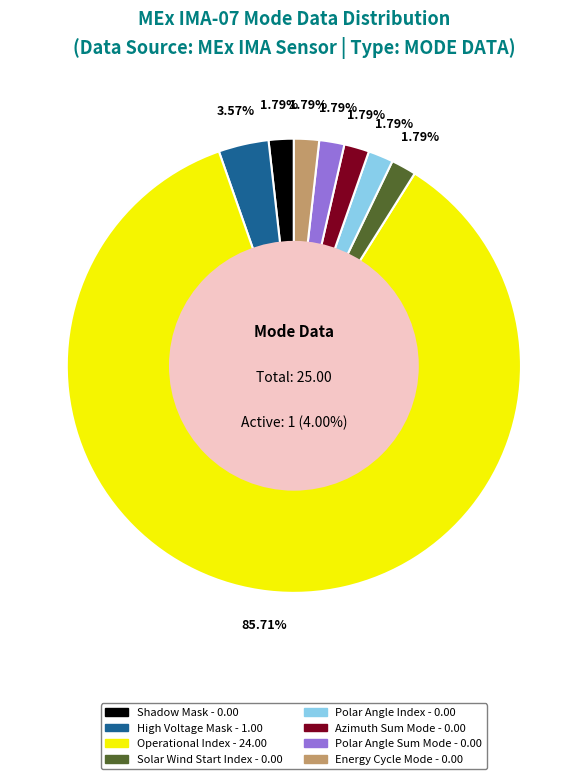

What is the majority slice?

Operational Index